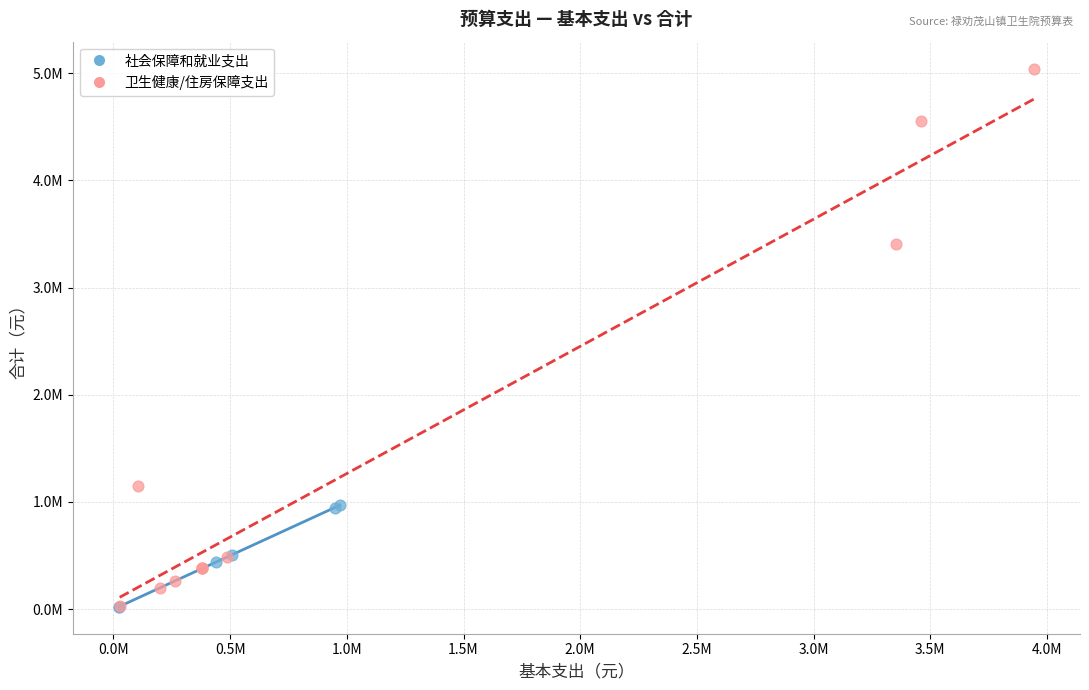

Which series has the widest spread of Y values?

卫生健康/住房保障支出